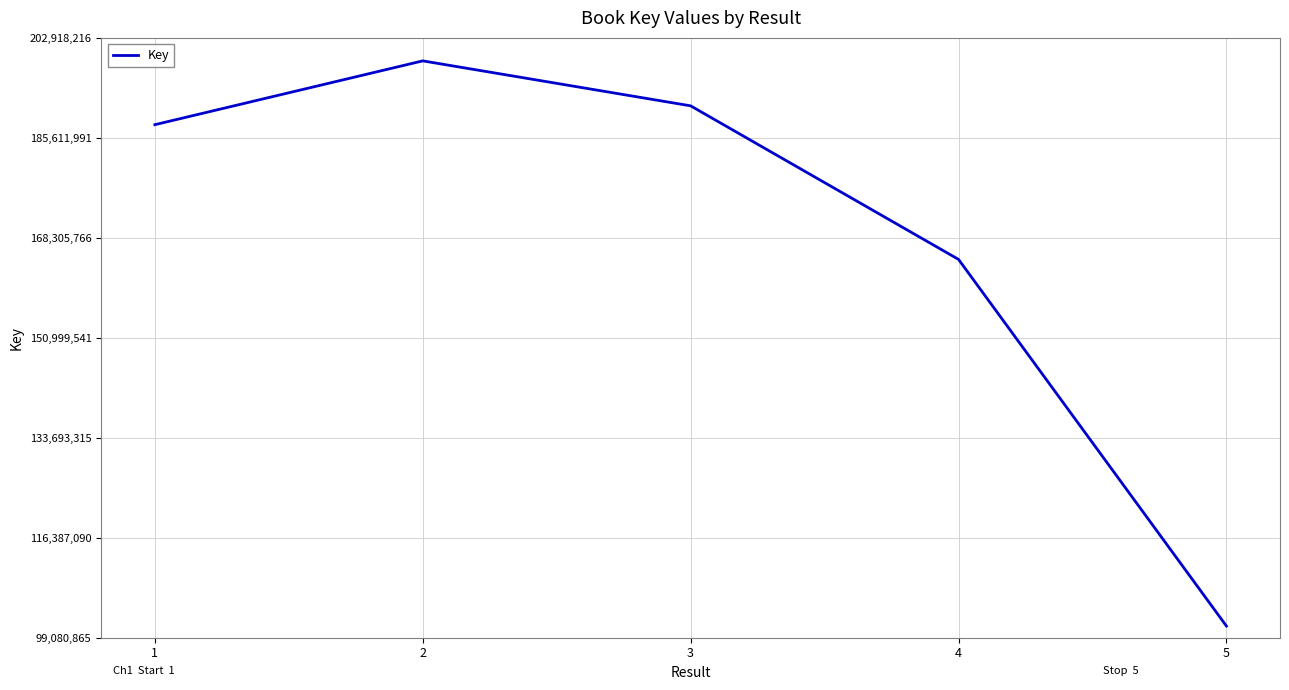

What is the smallest value displayed?

101102924